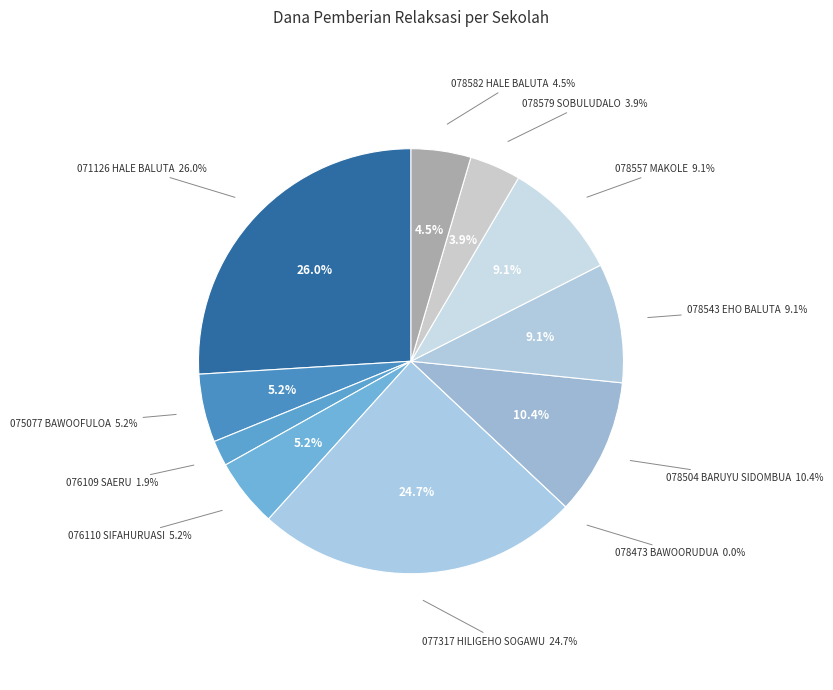

Which has a higher value, SD NEGERI 078557 MAKOLE or SD NEGERI 076110 SIFAHURUASI?

SD NEGERI 078557 MAKOLE